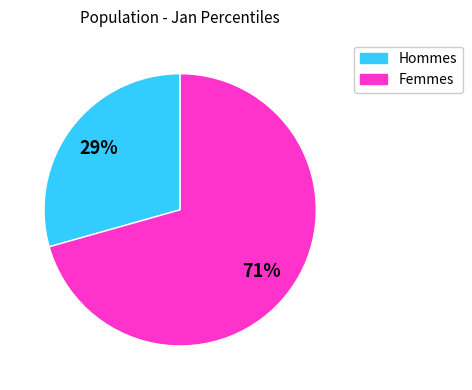

To the nearest percent, what is the average slice percentage?

50%